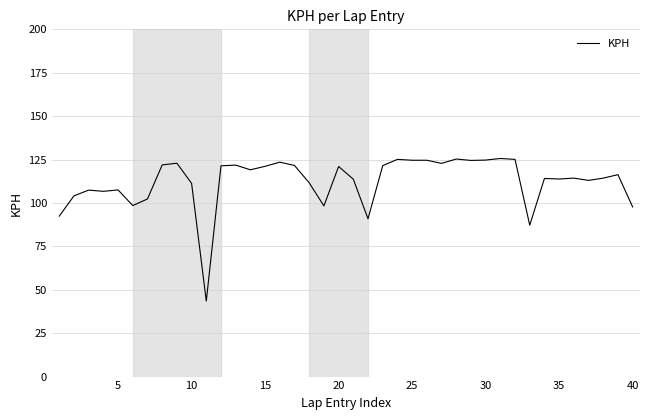

What is the minimum value shown in the chart?

43.5